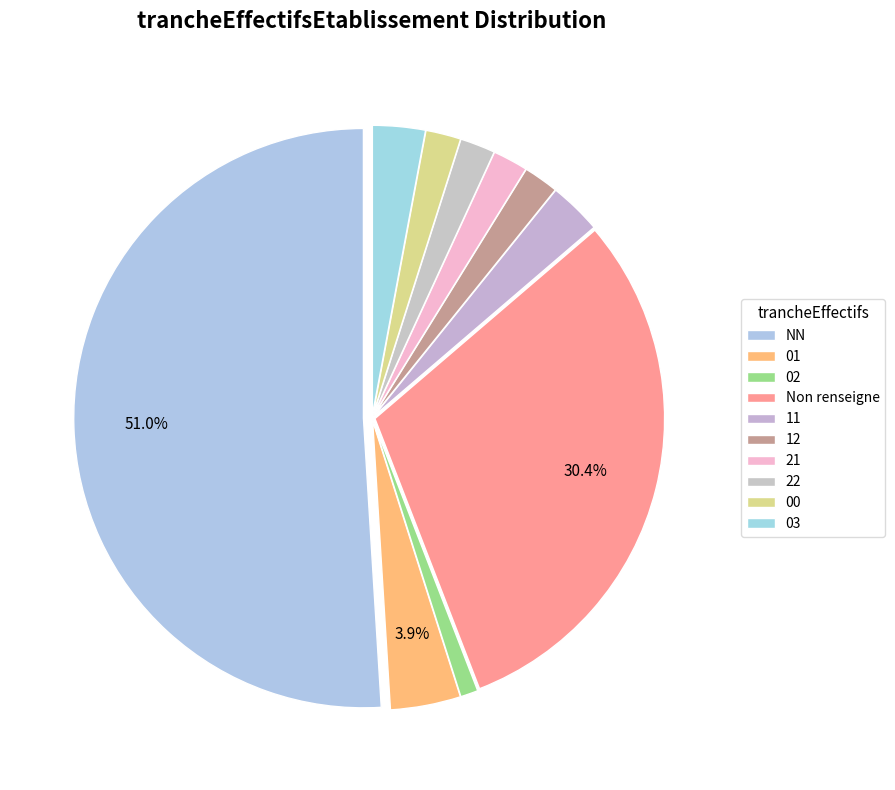

What percentage is the 22 slice, to the nearest percent?

2%